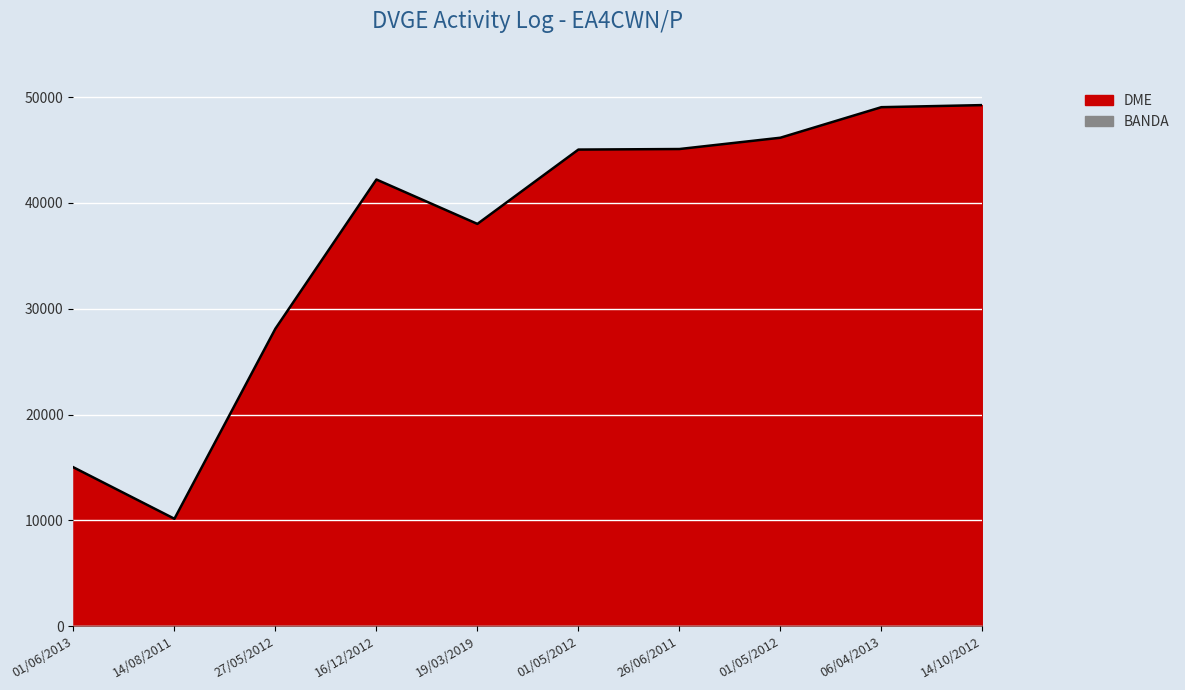

Which category has the lowest value across all series?

14/08/2011